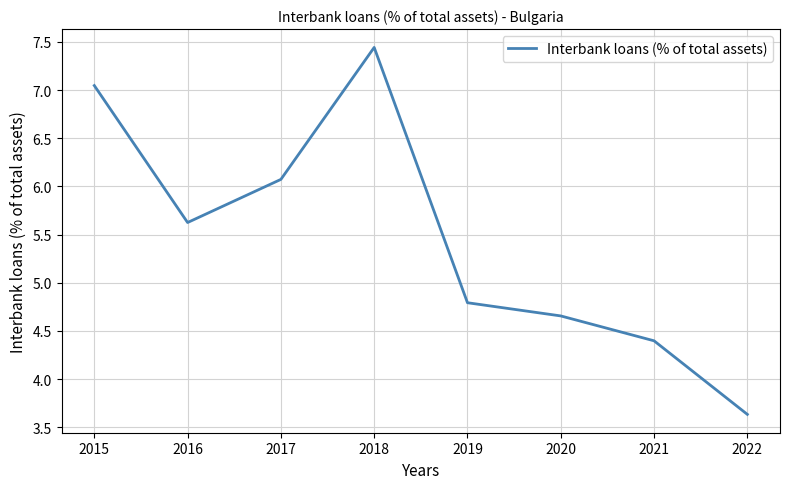

Between 2019 and 2018, which is larger?

2018